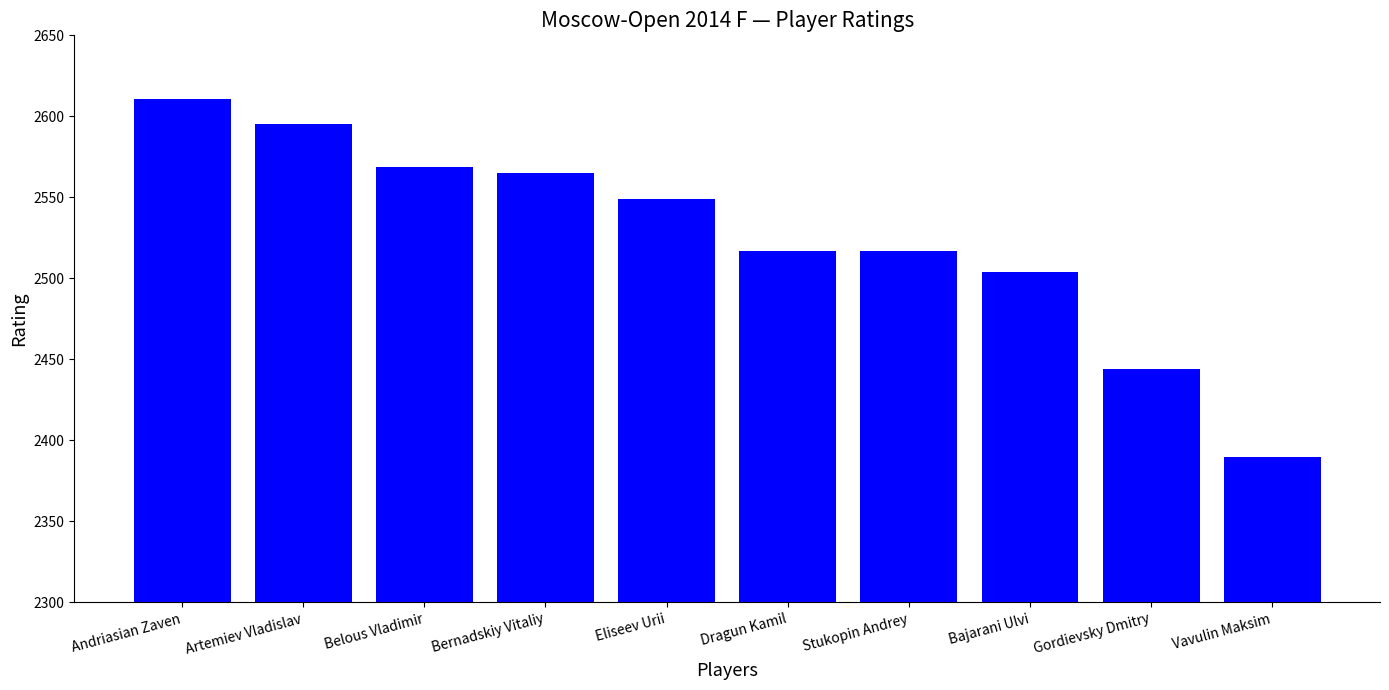

Reading right to left, extract all data points from this chart.

2390	2444	2504	2517	2517	2549	2565	2569	2595	2611